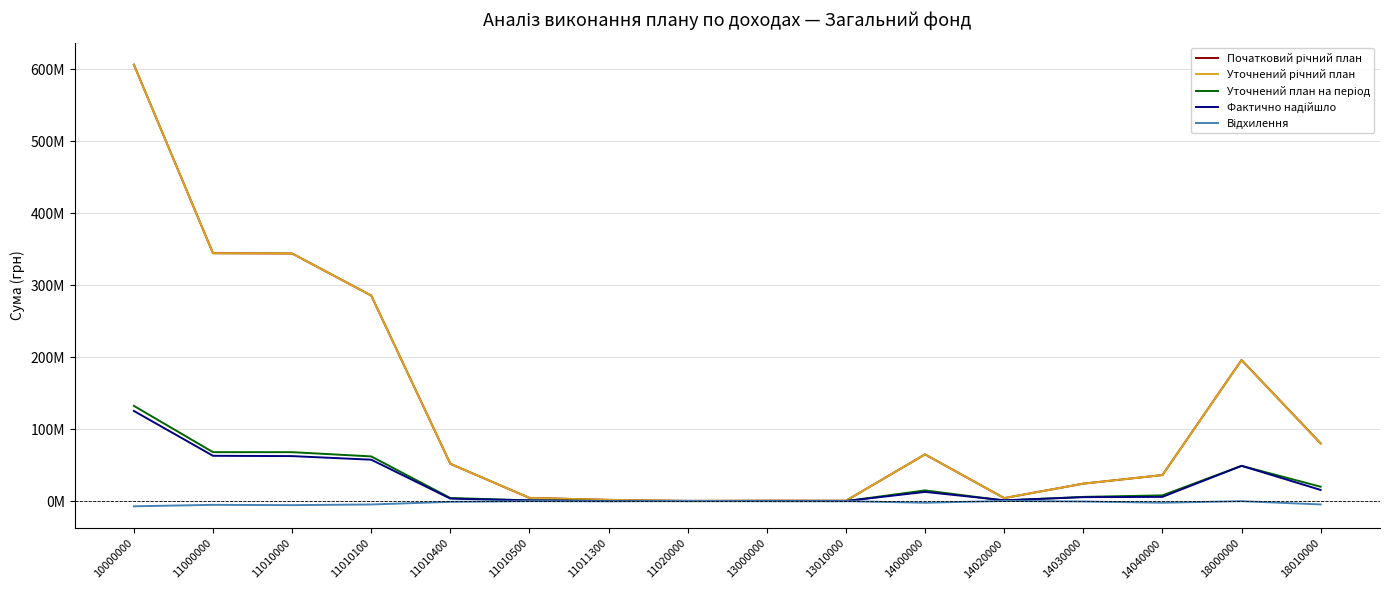

Reading left to right, what are all the values shown in this chart?

Початковий річний план: 10000000=606245000.0	11000000=344400000.0	11010000=344000000.0	11010100=285595600.0	11010400=51935700.0	11010500=4593700.0	11011300=1875000.0	11020000=400000.0	13000000=795000.0	13010000=680000.0	14000000=65000000.0	14020000=4300000.0	14030000=24400000.0	14040000=36300000.0	18000000=196050000.0	18010000=80250000.0
Уточнений річний план: 10000000=606056000.0	11000000=344400000.0	11010000=344000000.0	11010100=285595600.0	11010400=51935700.0	11010500=4593700.0	11011300=1875000.0	11020000=400000.0	13000000=795000.0	13010000=680000.0	14000000=65000000.0	14020000=4300000.0	14030000=24400000.0	14040000=36300000.0	18000000=195861000.0	18010000=80061000.0
Уточнений план на період: 10000000=132432700.0	11000000=68119800.0	11010000=68099800.0	11010100=62202800.0	11010400=4473500.0	11010500=1100400.0	11011300=323100.0	11020000=20000.0	13000000=187500.0	13010000=170000.0	14000000=15032900.0	14020000=932900.0	14030000=6000000.0	14040000=8100000.0	18000000=49092500.0	18010000=20110000.0
Фактично надійшло: 10000000=125367645.5	11000000=63069006.2	11010000=62641306.3	11010100=57662776.0	11010400=3594529.7	11010500=1170100.1	11011300=175500.5	11020000=427699.9	13000000=240532.0	13010000=216521.2	14000000=12924148.1	14020000=1292584.3	14030000=5627499.0	14040000=6004064.8	18000000=49133959.2	18010000=15639409.3
Відхилення: 10000000=-7065054.5	11000000=-5050793.8	11010000=-5458493.7	11010100=-4540024.0	11010400=-878970.3	11010500=69700.1	11011300=-147599.5	11020000=407699.9	13000000=53032.0	13010000=46521.2	14000000=-2108751.9	14020000=359684.3	14030000=-372501.0	14040000=-2095935.2	18000000=41459.2	18010000=-4470590.7